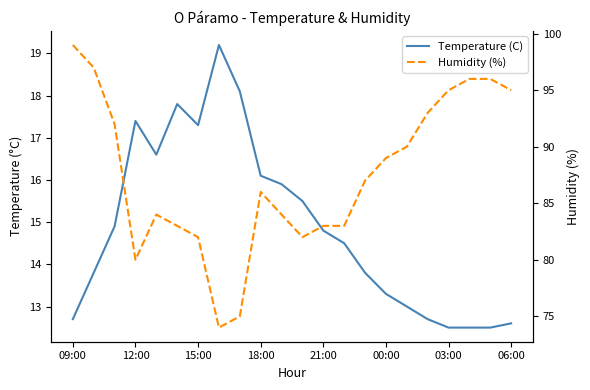

Reading left to right, transcribe all the data shown in this chart.

Temperature (C): 12.7	13.8	14.9	17.4	16.6	17.8	17.3	19.2	18.1	16.1	15.9	15.5	14.8	14.5	13.8	13.3	13.0	12.7	12.5	12.5	12.5	12.6
Humidity (%): 99.0	97.0	92.0	80.0	84.0	83.0	82.0	74.0	75.0	86.0	84.0	82.0	83.0	83.0	87.0	89.0	90.0	93.0	95.0	96.0	96.0	95.0